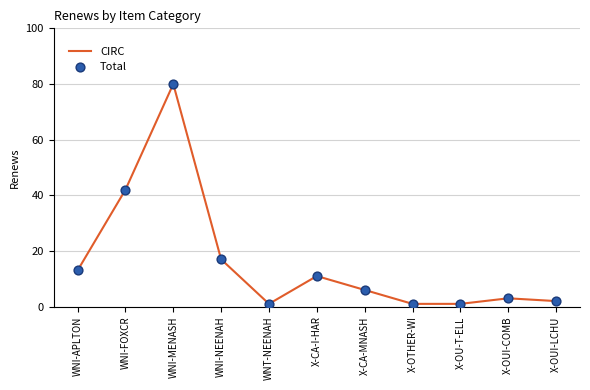

What is the change in value from WNI-APLTON to X-OUI-LCHU?

-11